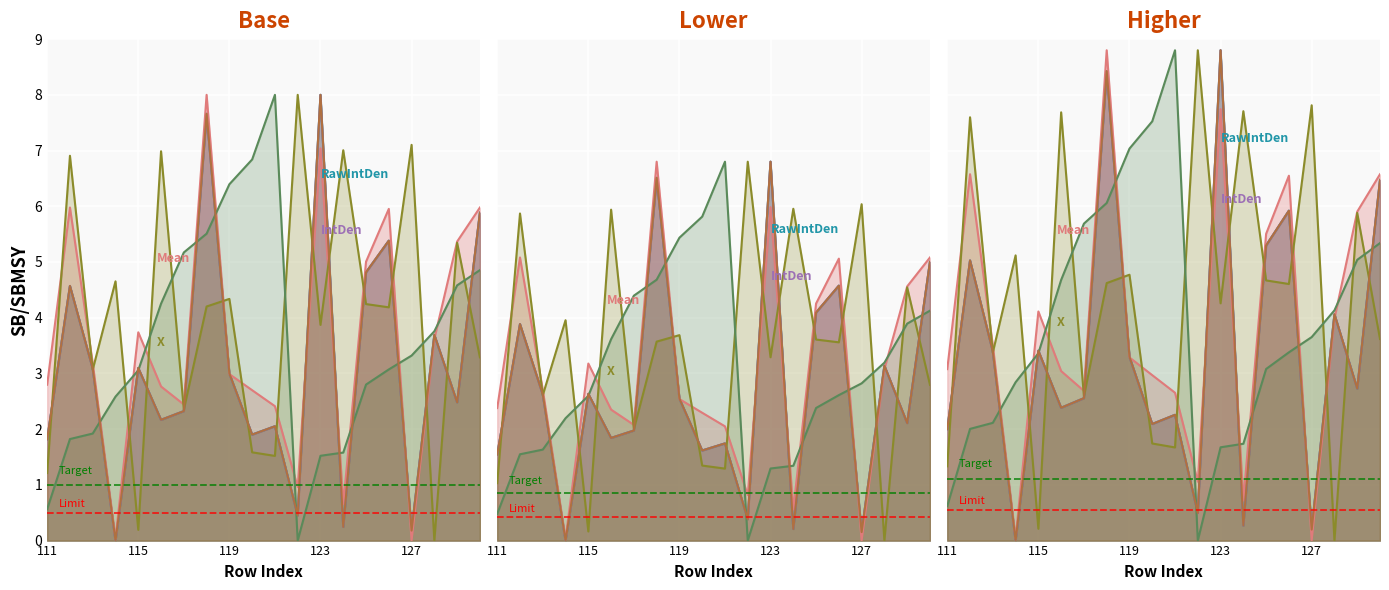

True or false: Target has a value of 0.4 at 111.

False